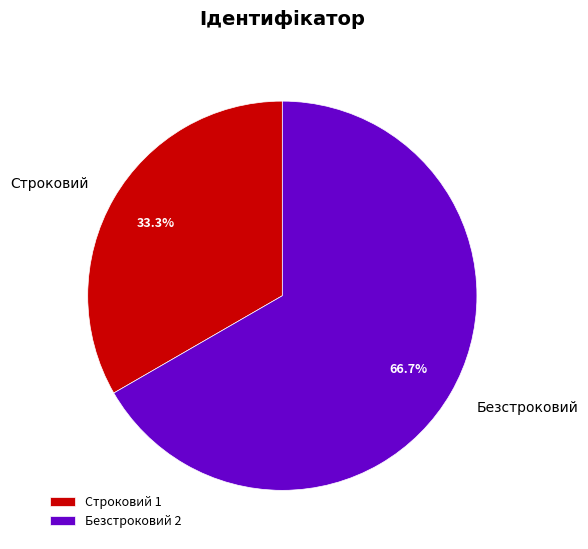

To the nearest percent, what portion does Строковий represent?

33%